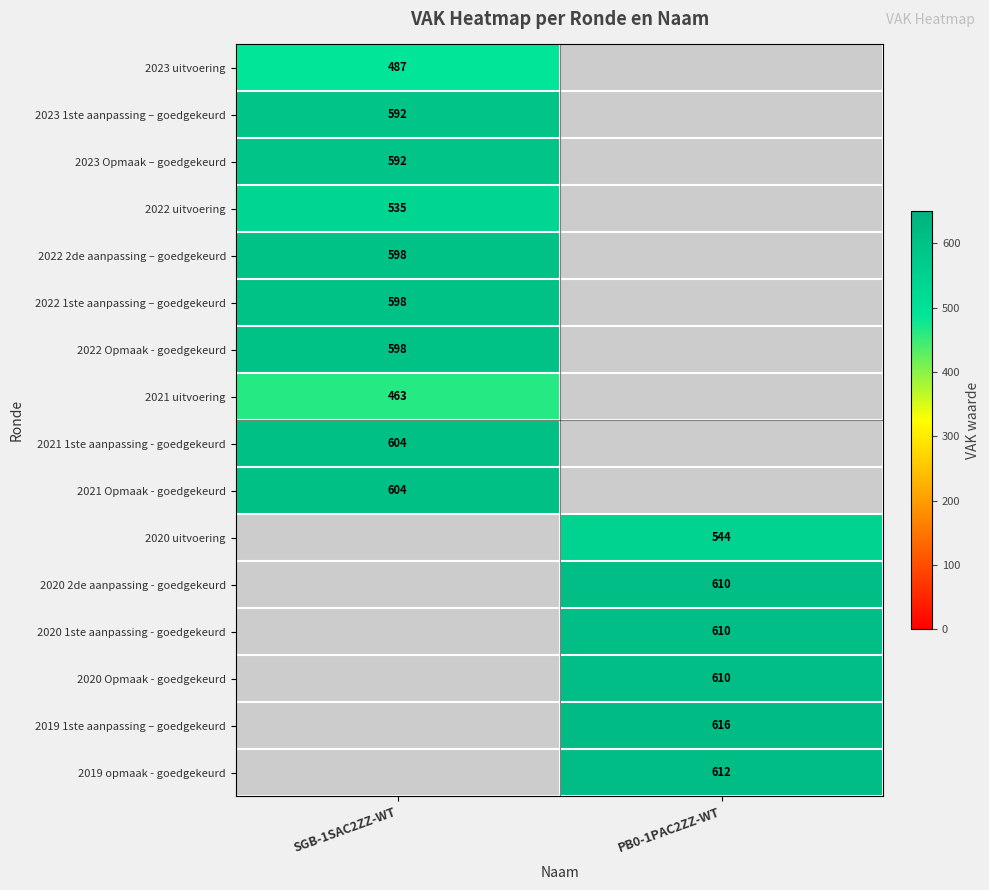

The value of 2020 2de aanpassing - goedgekeurd at PB0-1PAC2ZZ-WT is 610. True or false?

True